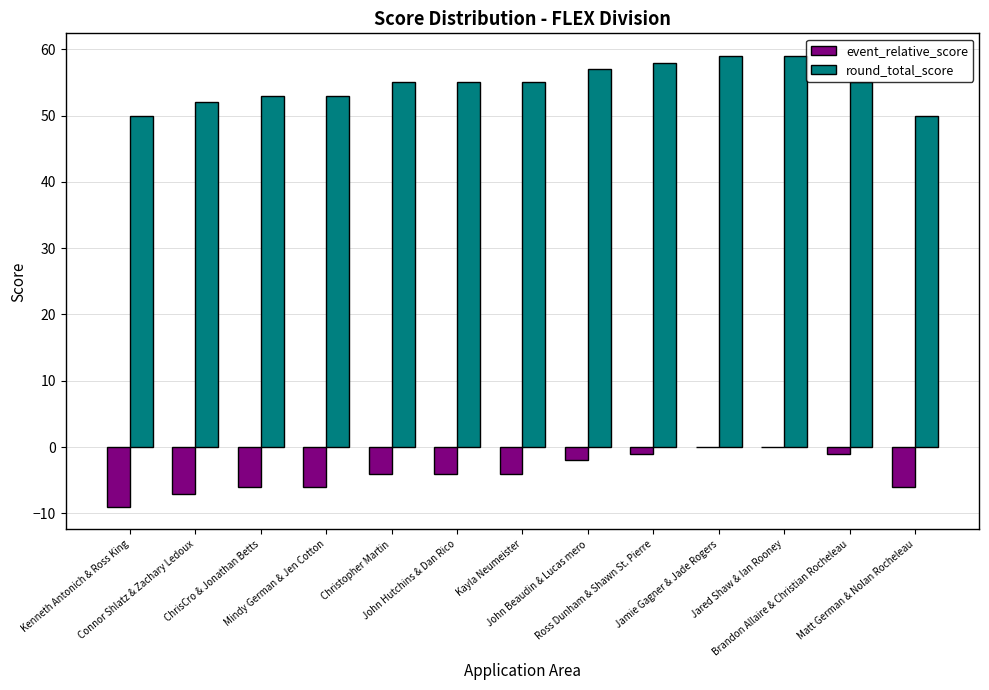

What is the sum of all round_total_score values?

711